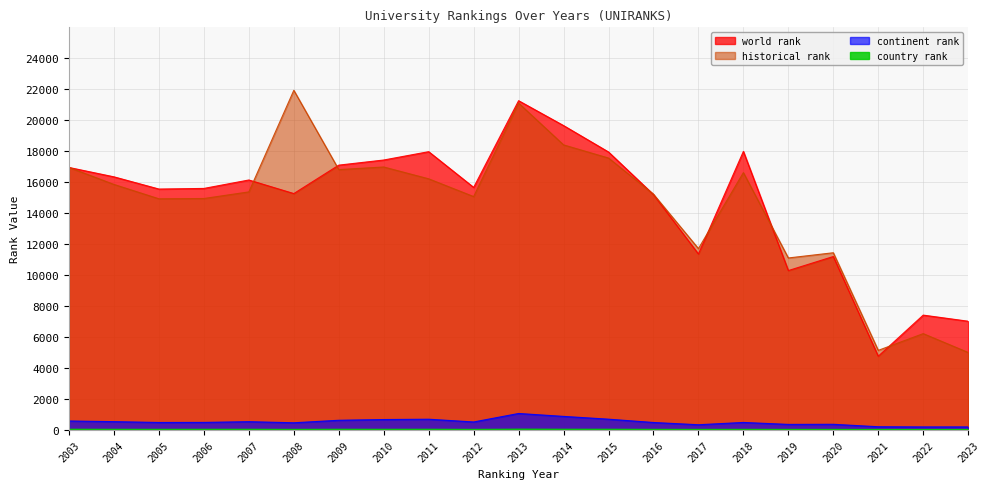

What is the approximate value of world rank at 2005?

15559.0